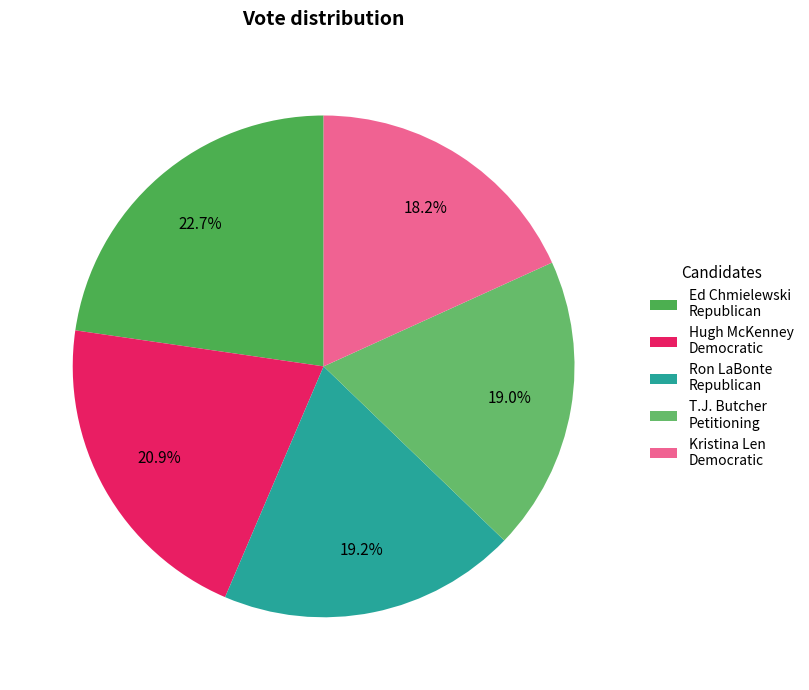

Count the number of slices in the pie.

5